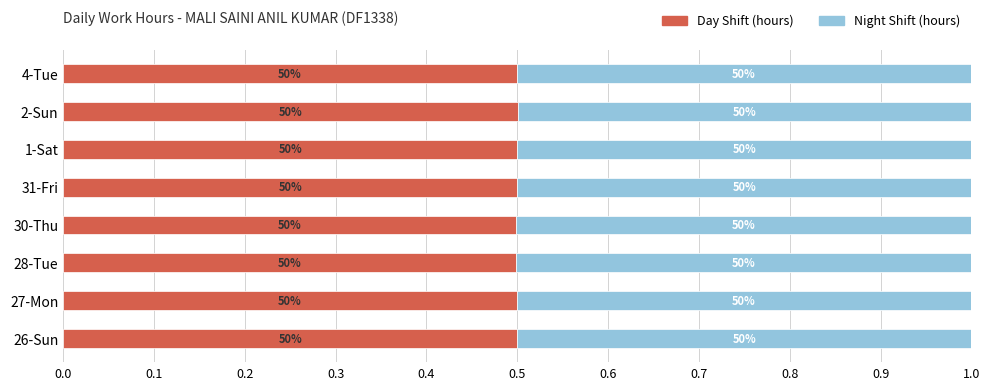

Rank the series by their average value, from lowest to highest.

Day Shift (hours), Night Shift (hours)